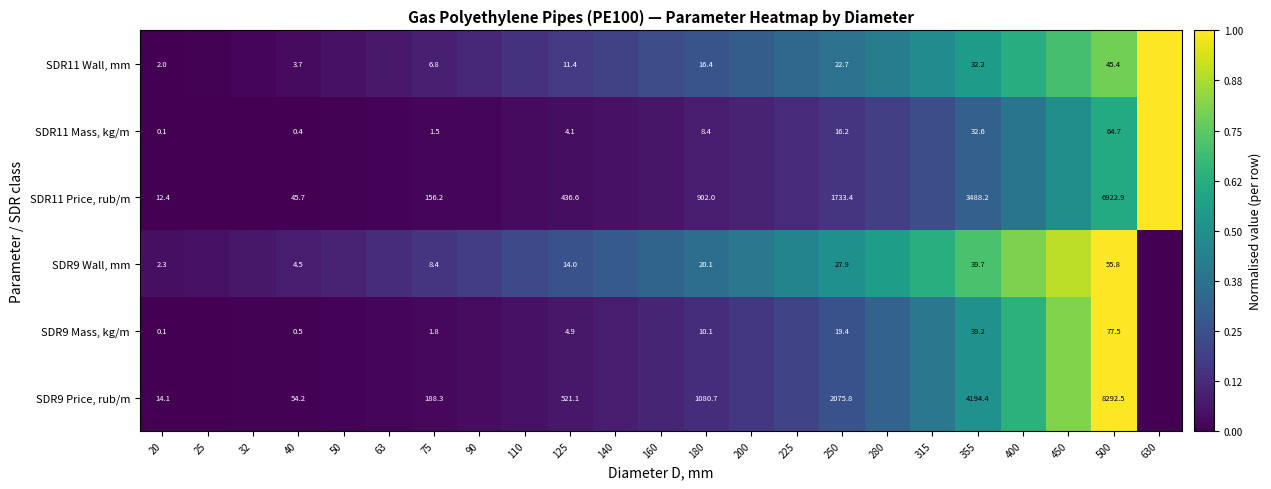

At how many categories does at least one series exceed 0?

23